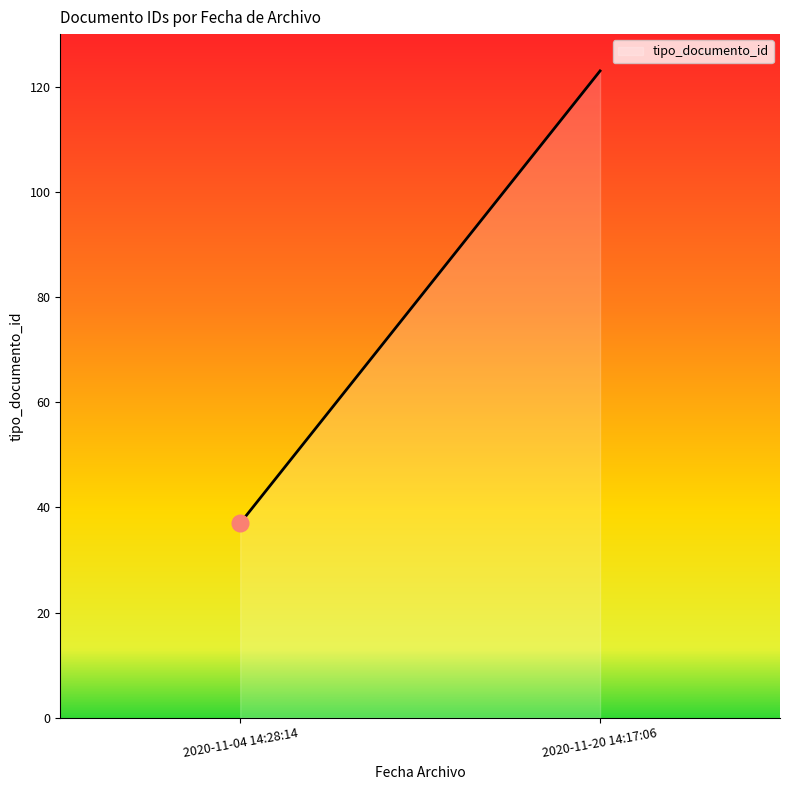

At which label is the value closest to 79?

2020-11-04 14:28:14